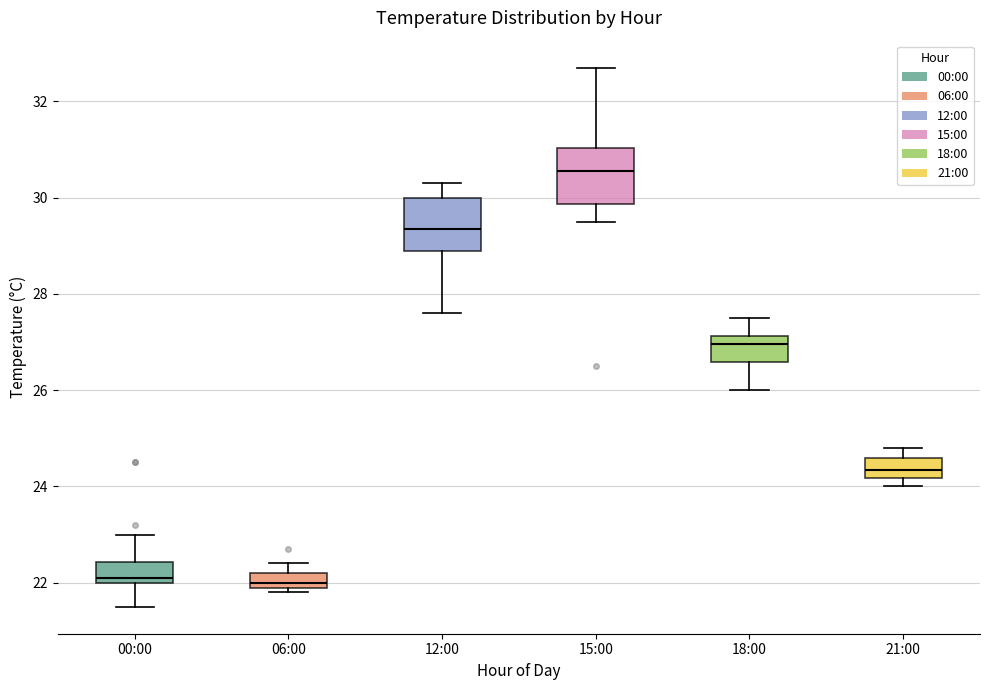

Reading left to right, transcribe this box plot: for each box, give where its median line is, the range the box spans, and where its two whiskers end, as read against the y-axis. The values are not printed on the chart, so give them approximately, as read against the axis.

00:00: median 22.2, box 22.0 to 22.4, whiskers 21.6 to 23.0
06:00: median 22.0 (just above the box's lower edge), box 22.0 to 22.2, whiskers 21.8 to 22.4
12:00: median 29.4, box 29.0 to 30.0, whiskers 27.6 to 30.4
15:00: median 30.6, box 29.8 to 31.0, whiskers 29.6 to 32.8
18:00: median 27.0, box 26.6 to 27.2, whiskers 26.0 to 27.6
21:00: median 24.4, box 24.2 to 24.6, whiskers 24.0 to 24.8